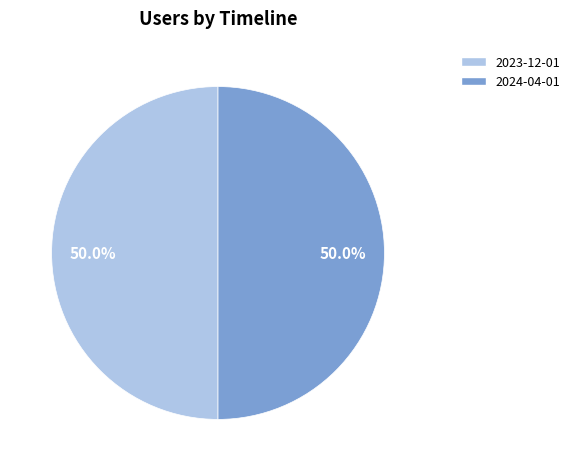

Combined, do 2023-12-01 and 2024-04-01 account for over 50%?

Yes